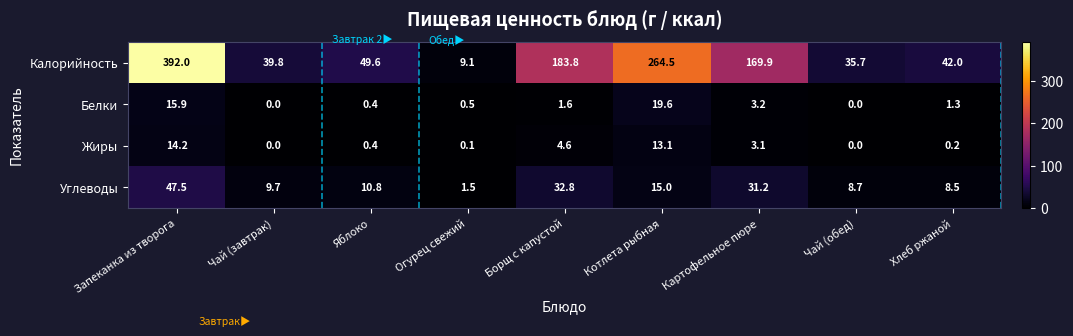

At which label does Калорийность reach its peak?

Запеканка из творога